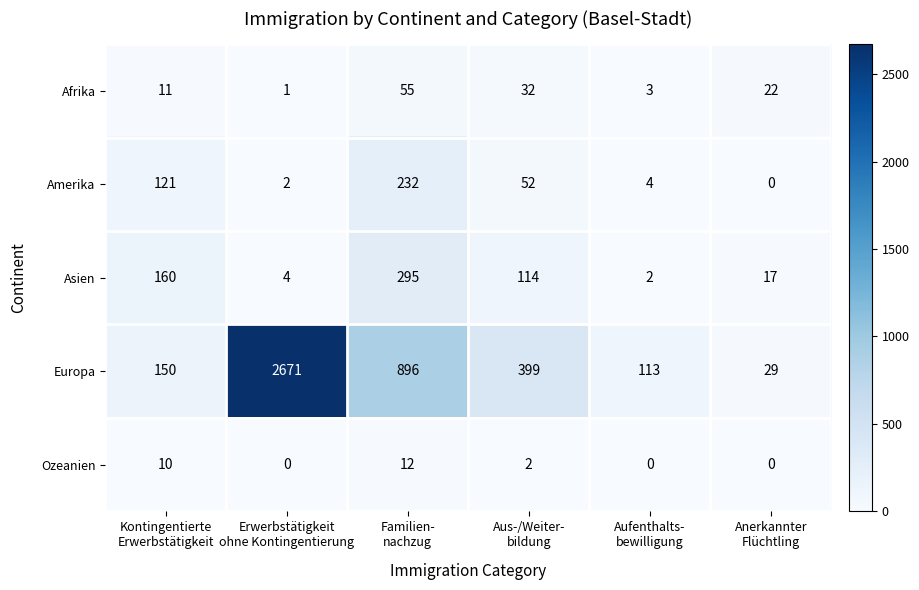

Which series has the widest spread of values?

Europa